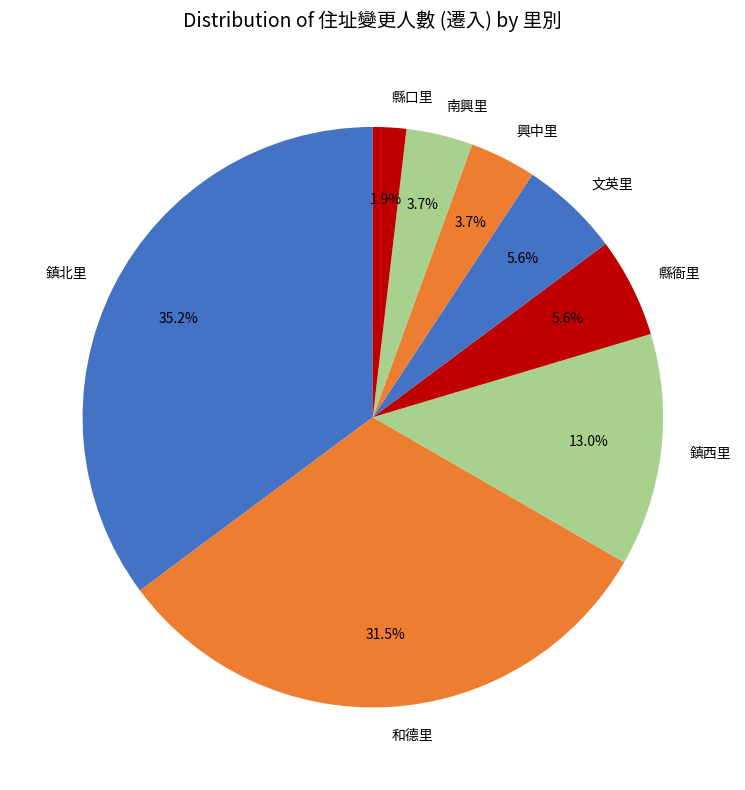

Do 興中里 and 文英里 together represent more than half of the pie?

No